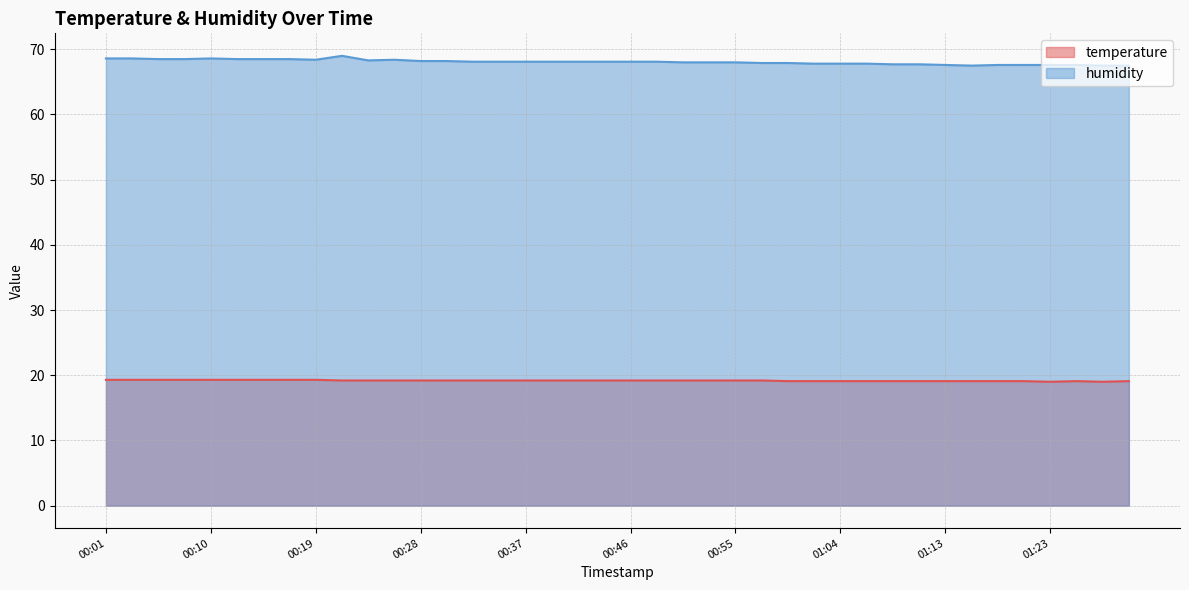

How many distinct data groups are displayed?

2